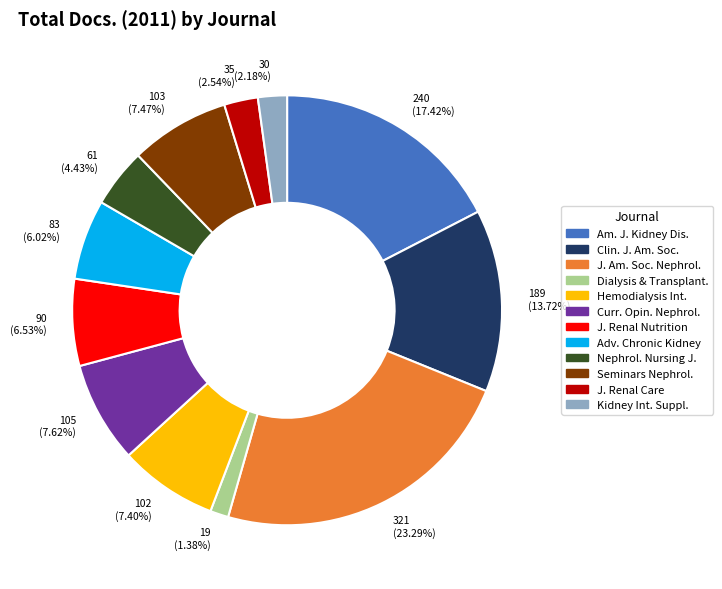

Is there any slice that represents more than half of the pie?

No